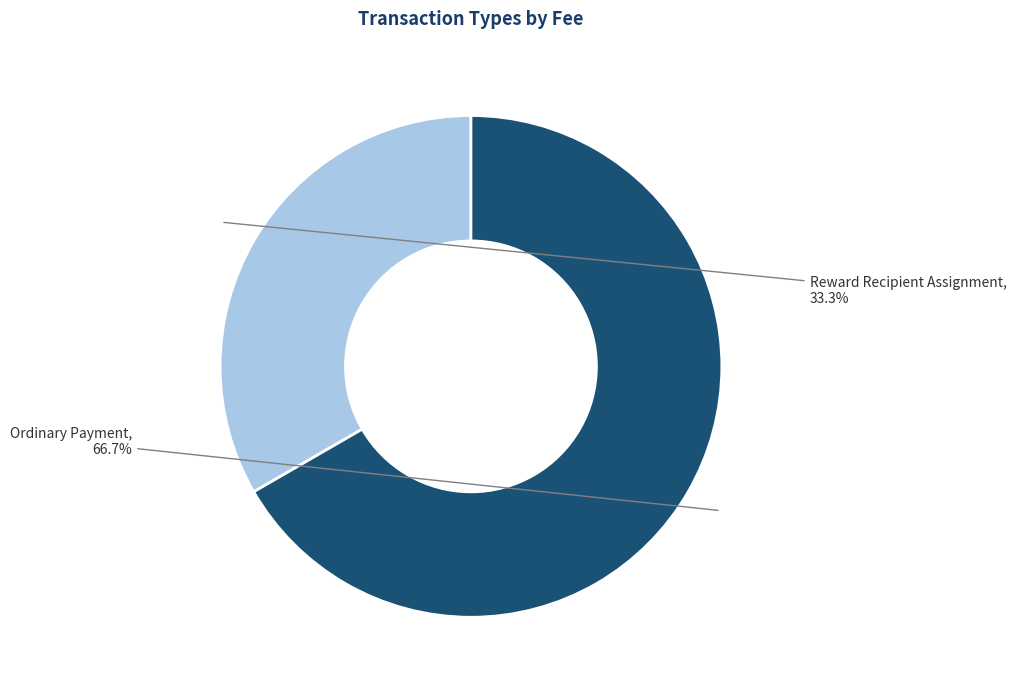

Which category accounts for the majority?

Ordinary Payment